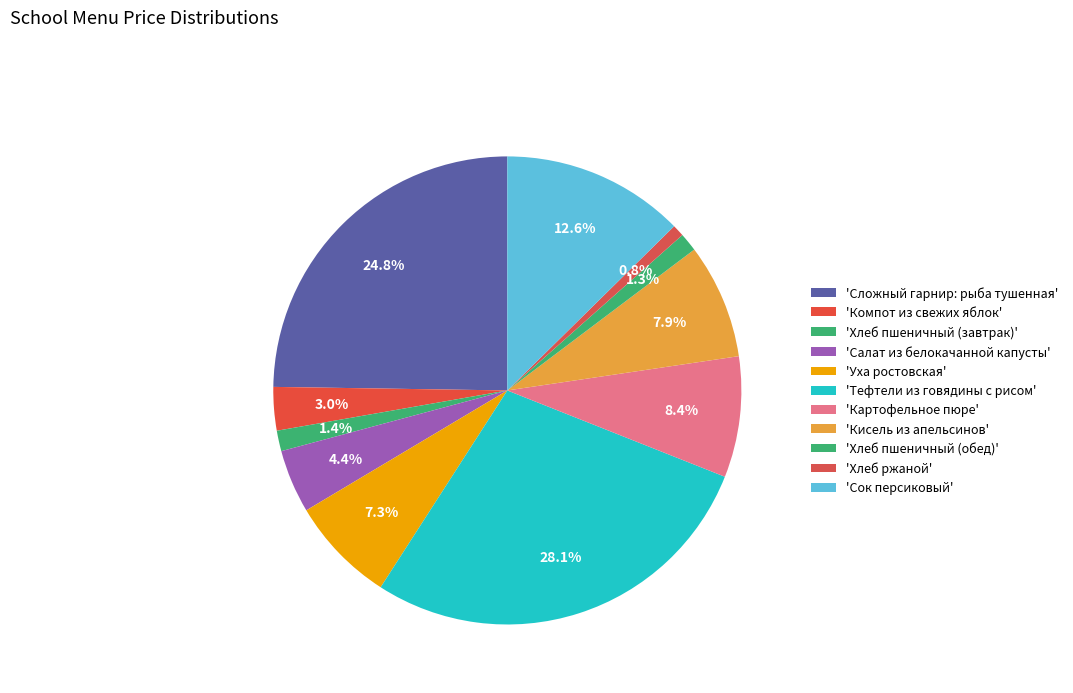

How many segments does this pie chart have?

11